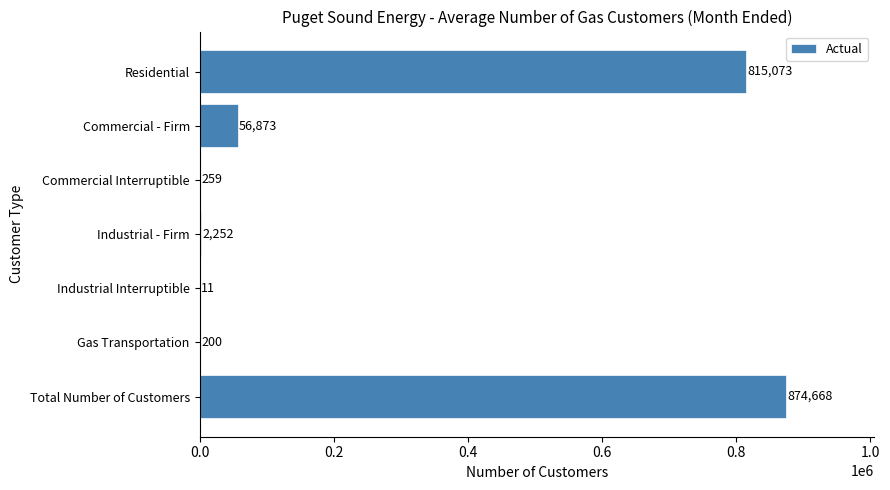

The value at Residential is 362881. True or false?

False